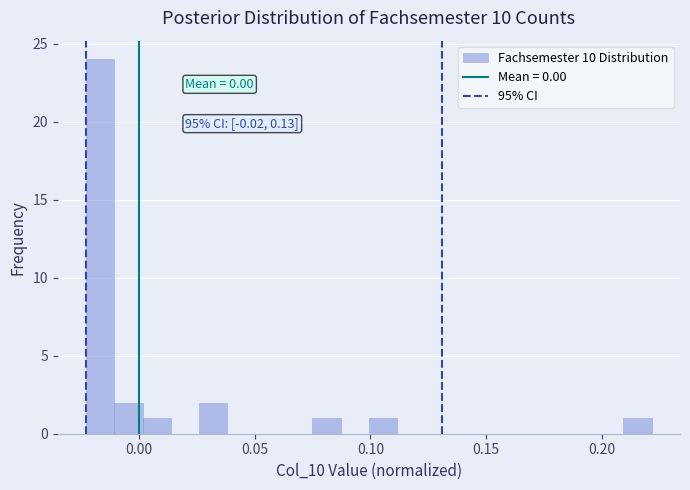

Read against the x-axis, roughly where is the centre of the tallest bar?

-0.015